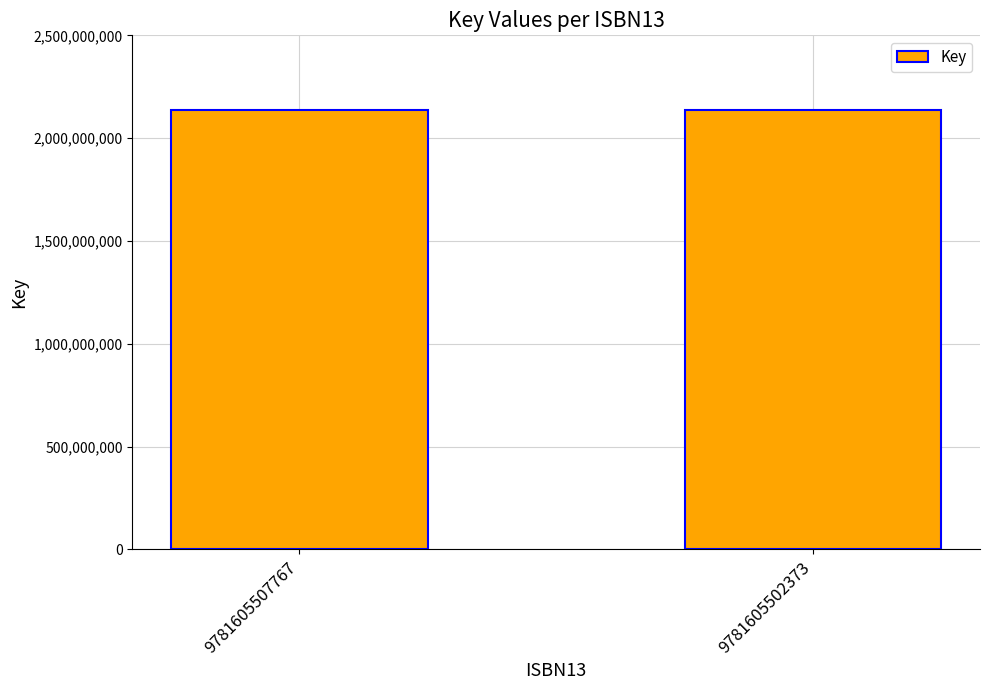

What is the average value?

2137685804